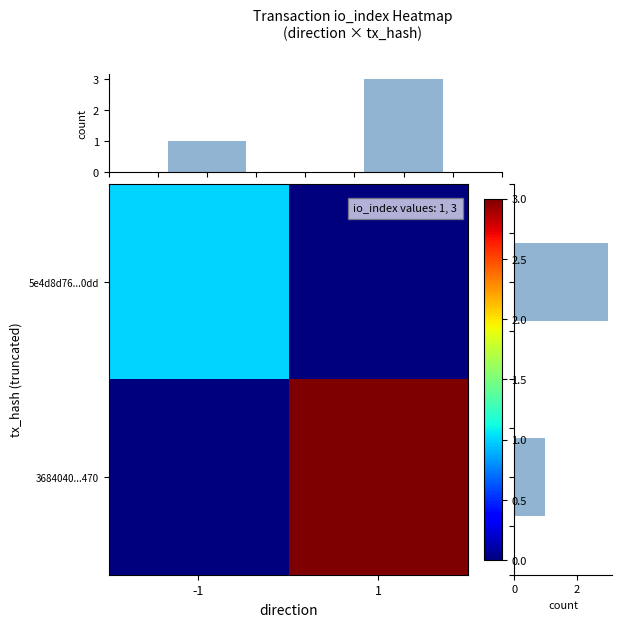

What is the highest value of the row_sum series?

3